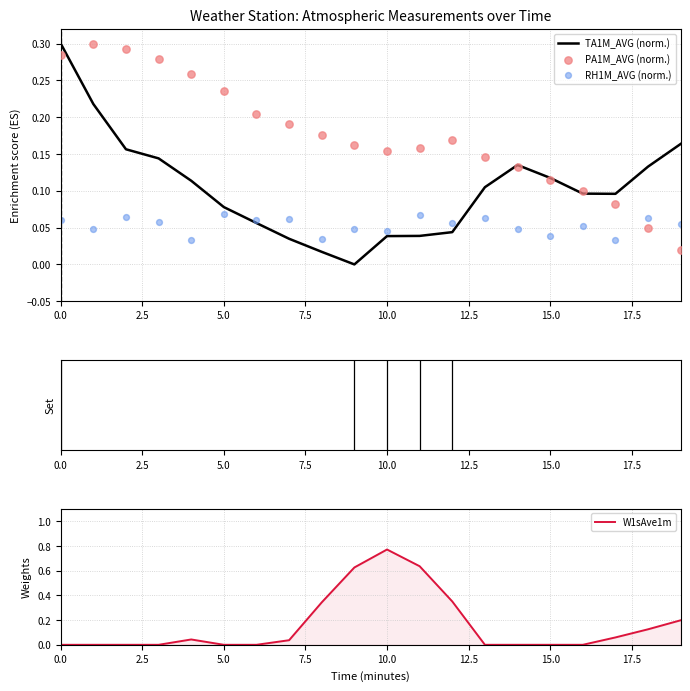

Which series reaches the minimum Y coordinate?

TA1M_AVG (norm.)